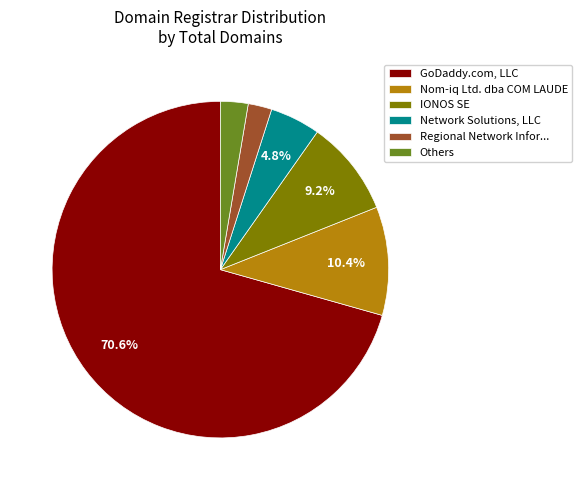

Is it true that Nom-iq Ltd. dba COM LAUDE is 10% of the pie?

True